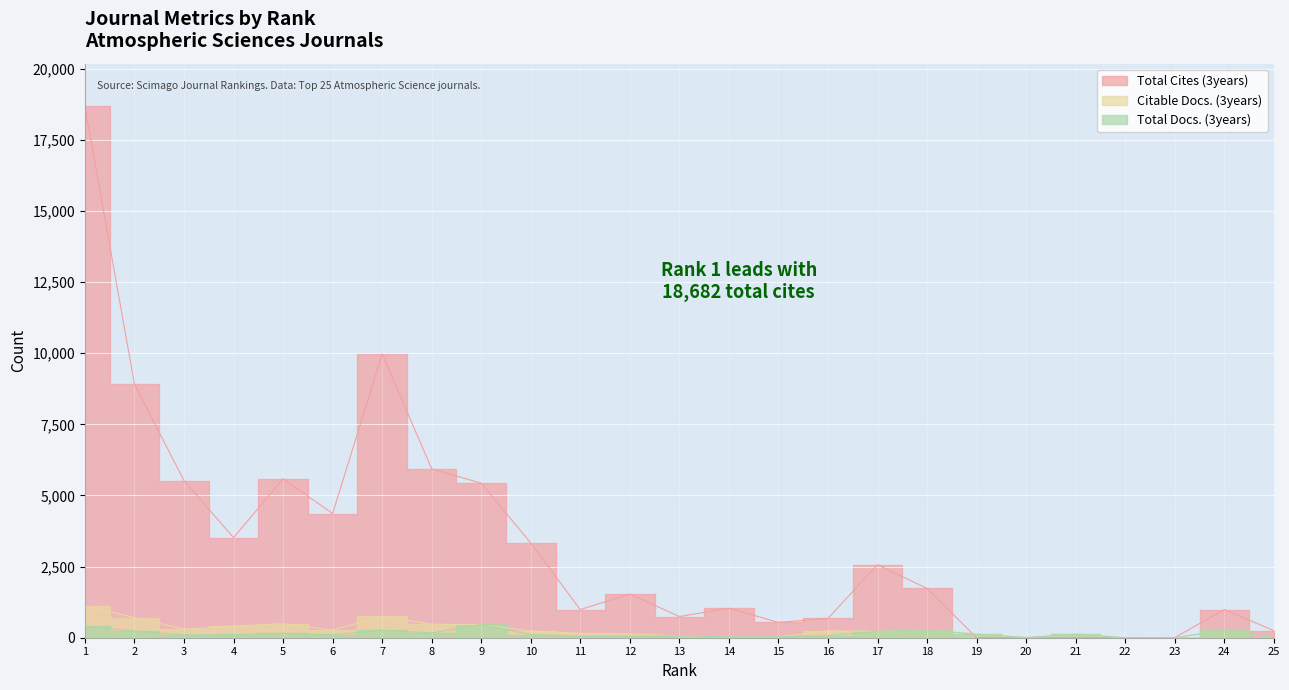

What is the sum of the Total Cites (3years) values at 19 and 9?

5431